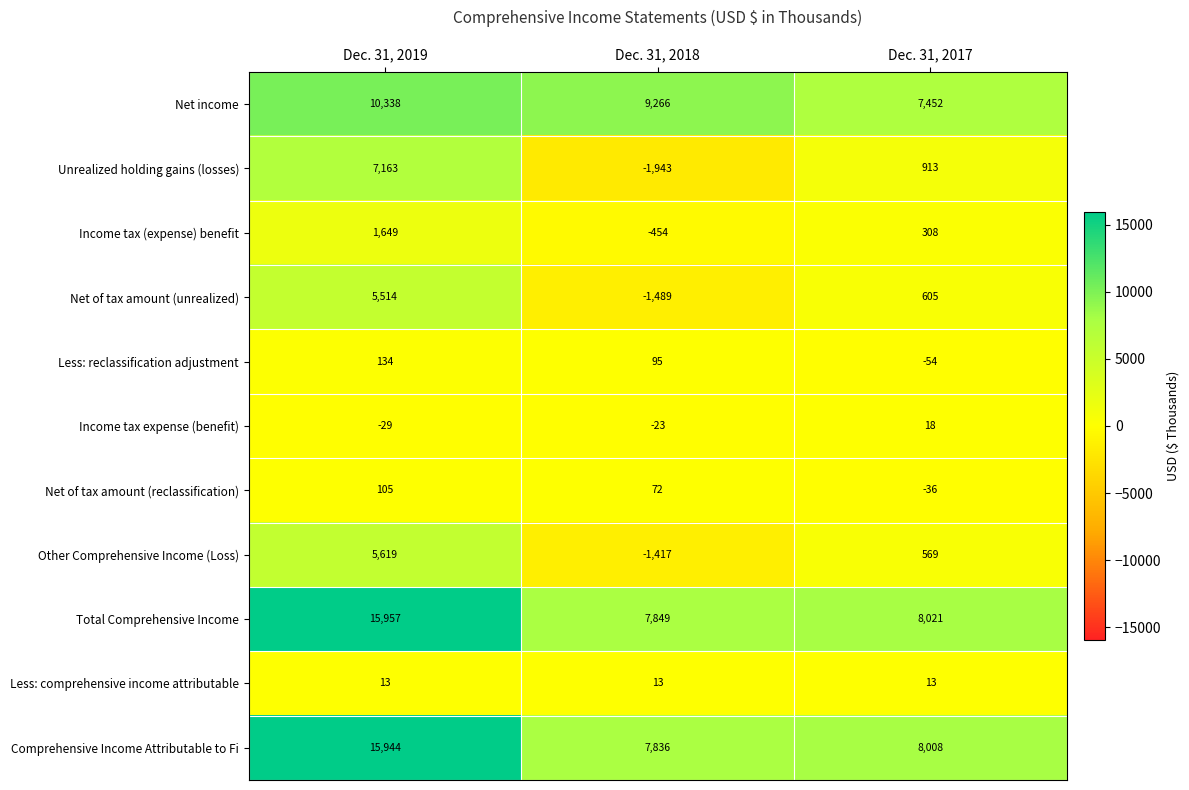

Between Dec. 31, 2019 and Dec. 31, 2018, which series saw the biggest shift?

Unrealized holding gains (losses)